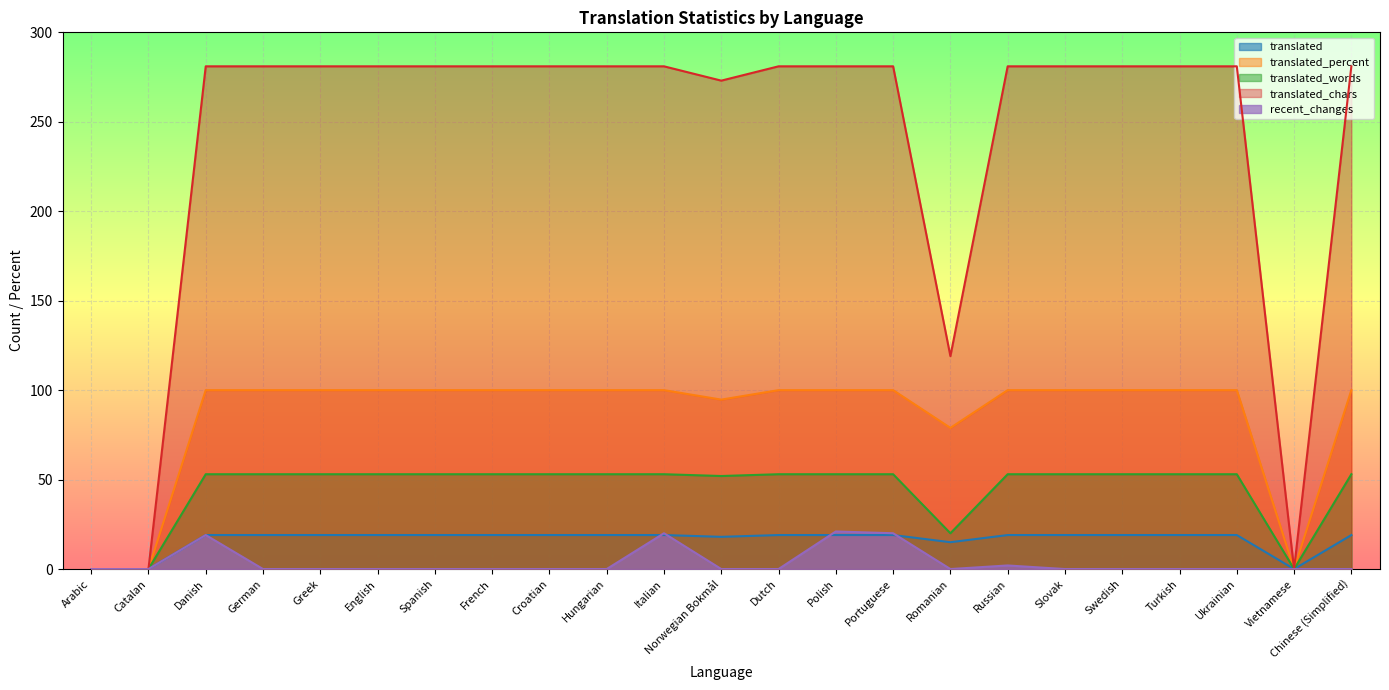

At which category does recent_changes reach its first local peak?

Danish